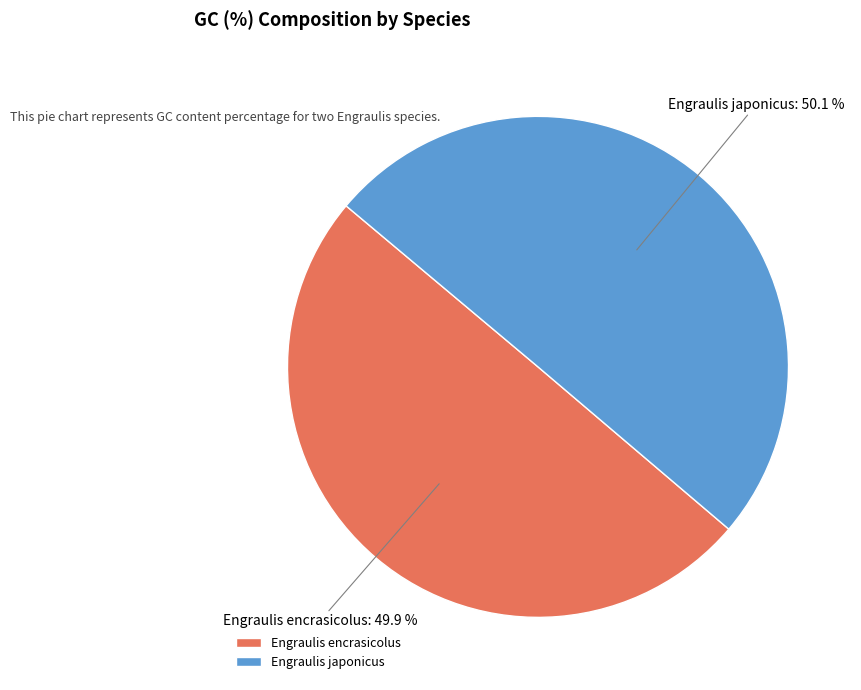

What percentage is the Engraulis encrasicolus slice, to the nearest percent?

50%